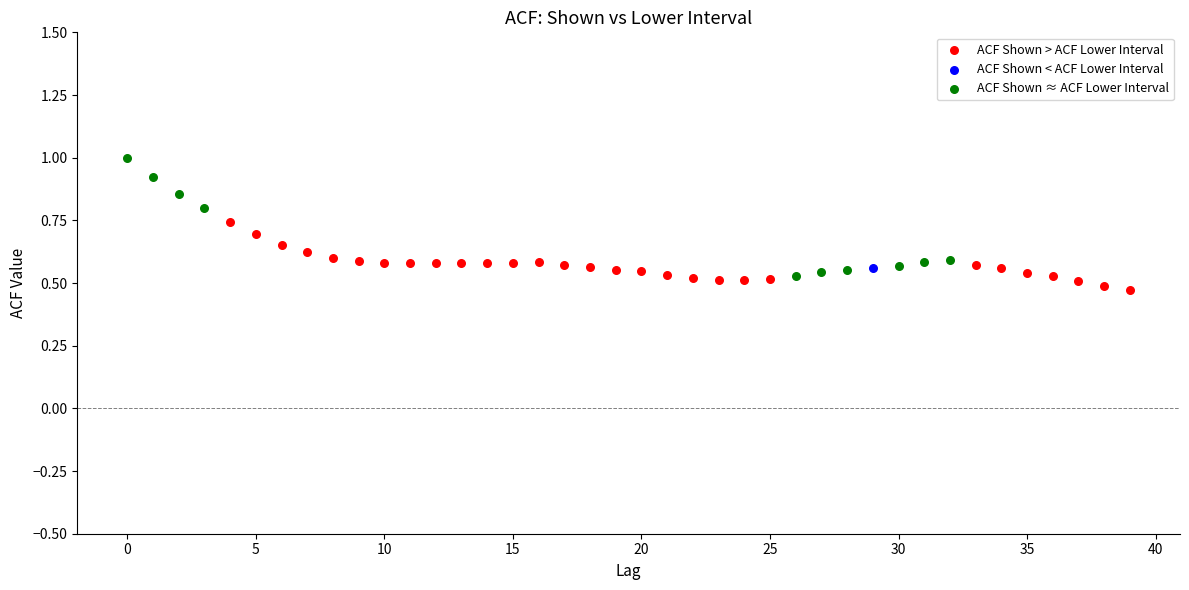

Which series contains the lowest Y value?

ACF Shown > ACF Lower Interval